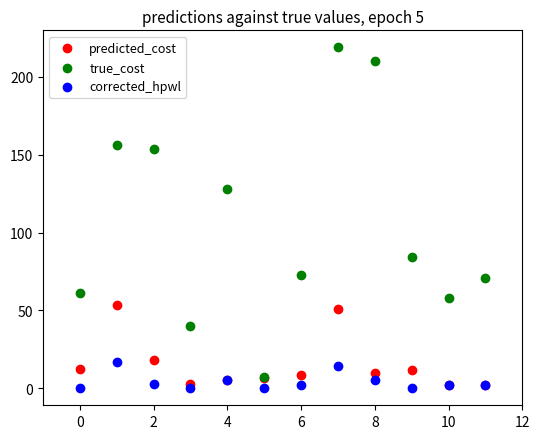

In the true_cost series, what Y value is closest to 113?

128.0